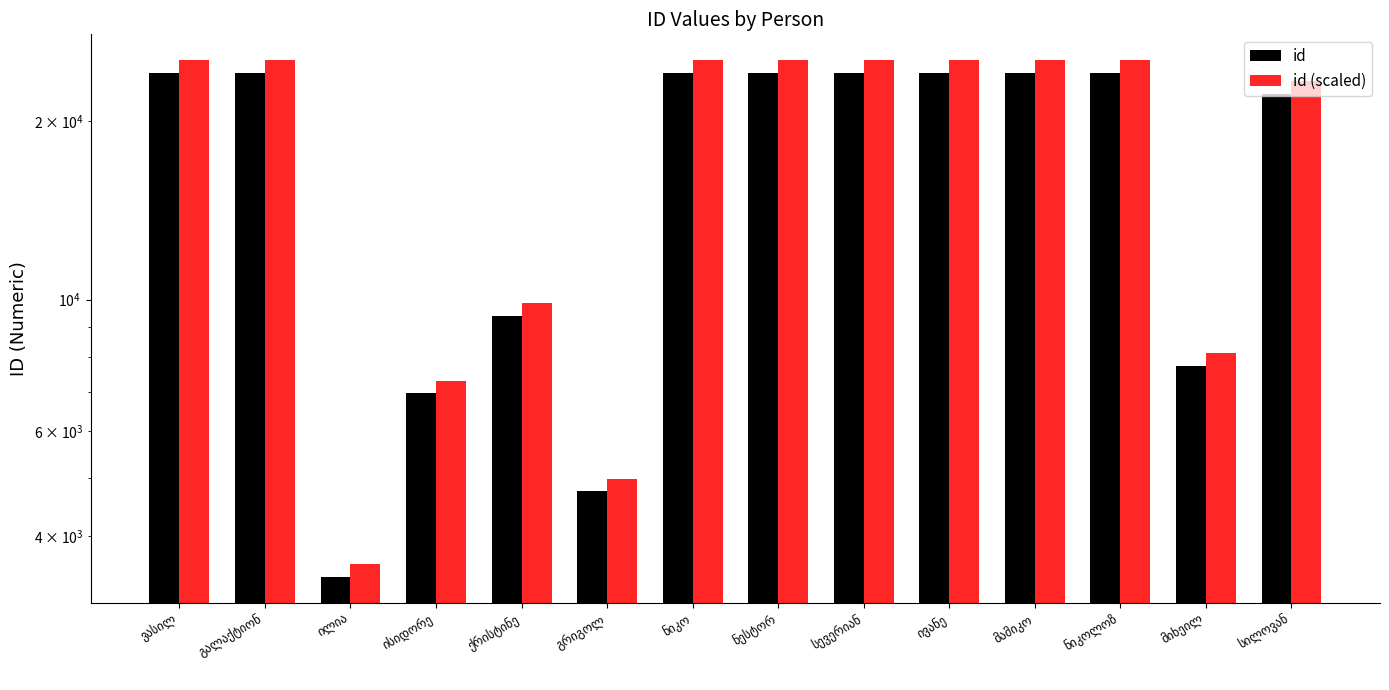

List the series in order of their peak value, highest first.

id (scaled), id